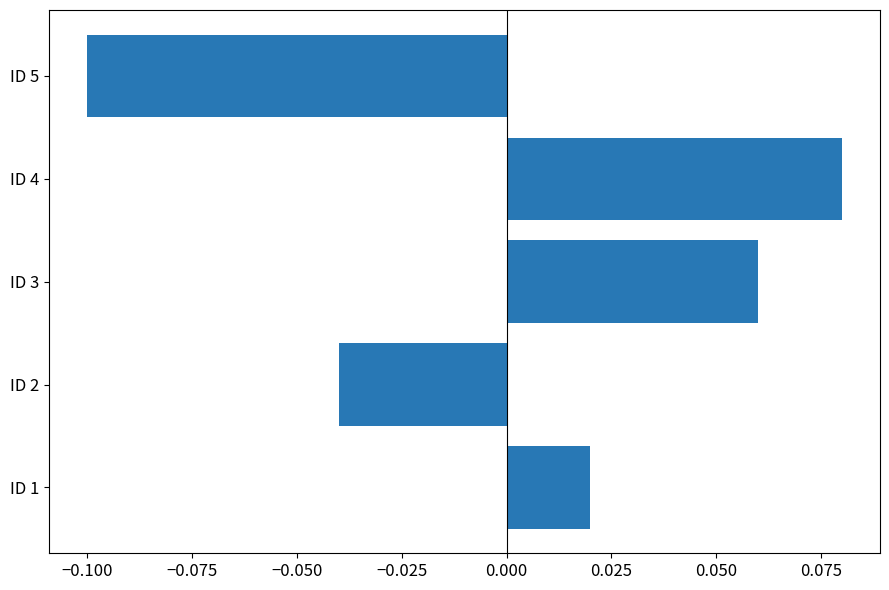

Which category has the highest value across all series?

ID 4